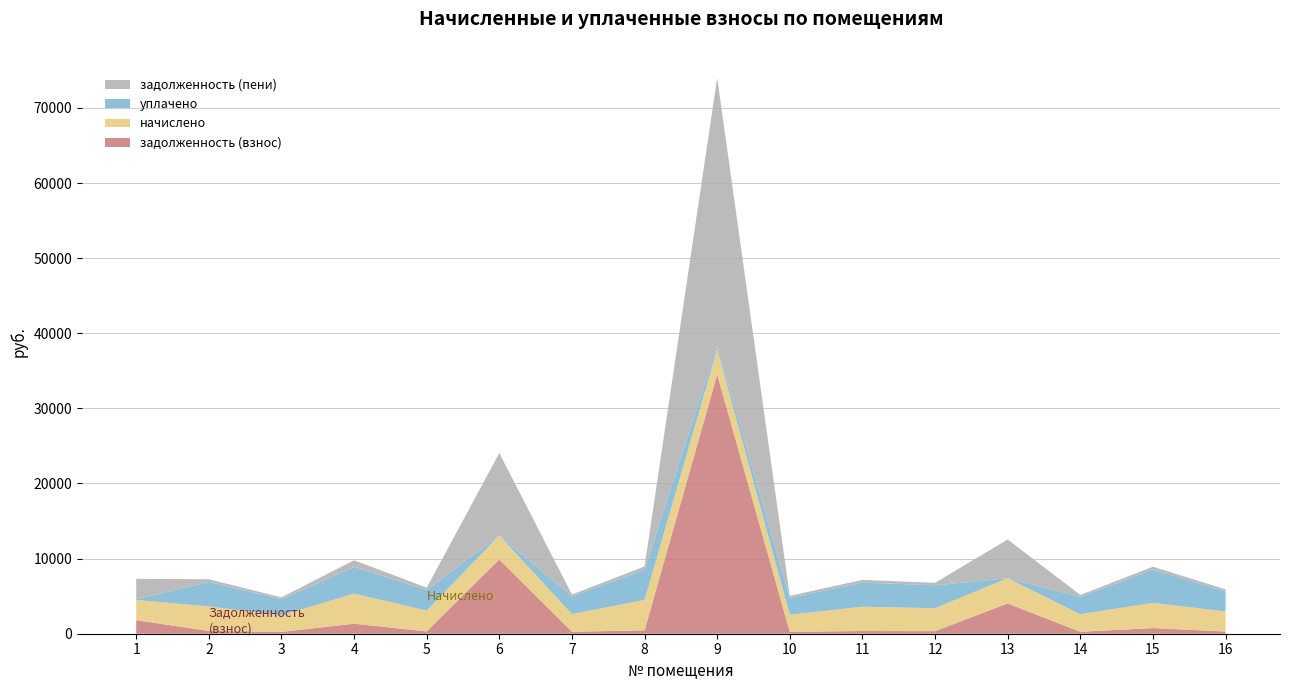

Reading left to right, list all the values displayed in this chart.

задолженность (взнос): 1807.5	363.4	242.7	1335.7	307.0	9894.6	261.6	448.6	34498.3	252.4	359.3	339.5	4032.1	258.7	748.1	296.1
начислено: 2684.4	3270.7	2184.3	4007.2	2762.6	3195.2	2354.0	4037.3	3383.6	2271.4	3233.4	3055.8	3357.8	2328.2	3366.6	2664.9
уплачено: 110.3	3255.9	2175.0	3544.8	2750.8	0.0	2344.0	4020.0	500.0	2261.7	3219.1	3042.7	0.0	2318.2	4431.2	2653.7
задолженность (пени): 2702.3	363.6	242.7	890.5	307.0	10959.7	261.6	448.6	35626.2	252.4	359.3	339.5	5151.4	258.7	374.1	296.1